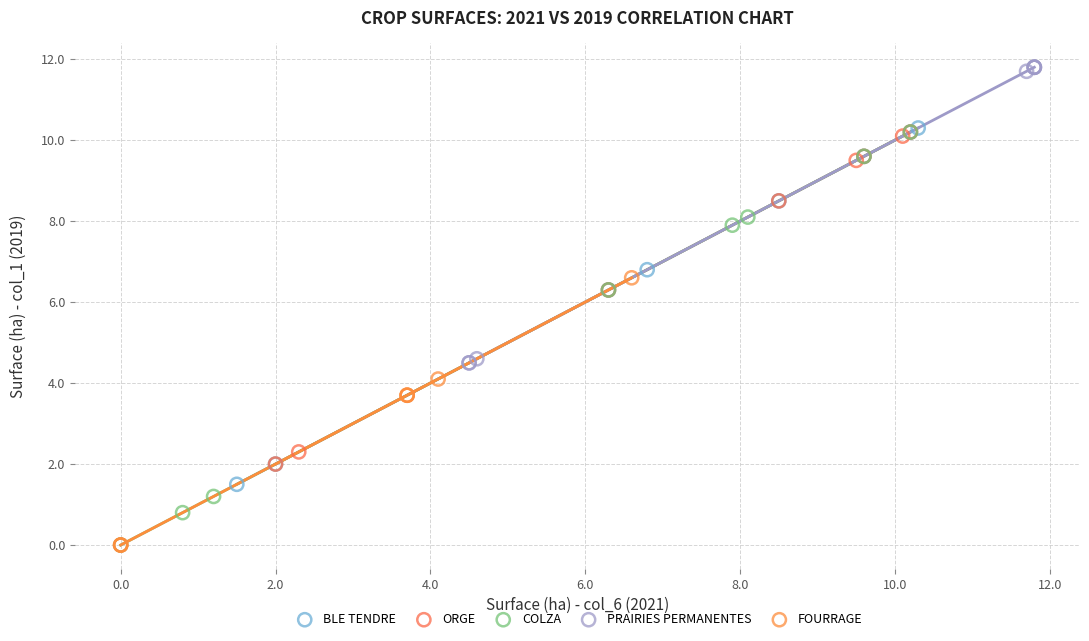

What are all the series names shown in the legend?

BLE TENDRE, ORGE, COLZA, PRAIRIES PERMANENTES, FOURRAGE